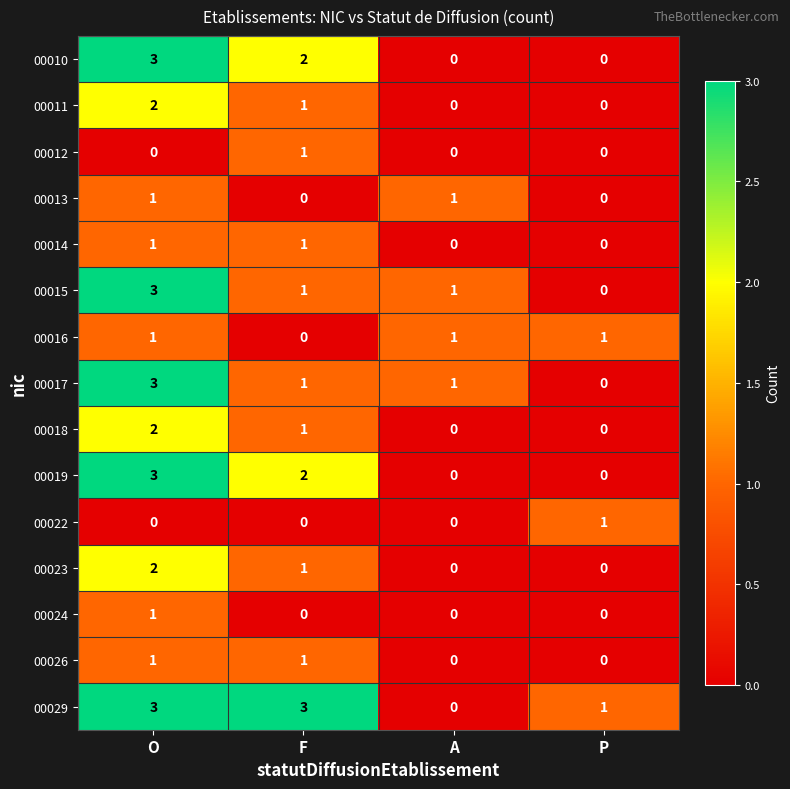

Where does the 00023 series first go above 1?

O